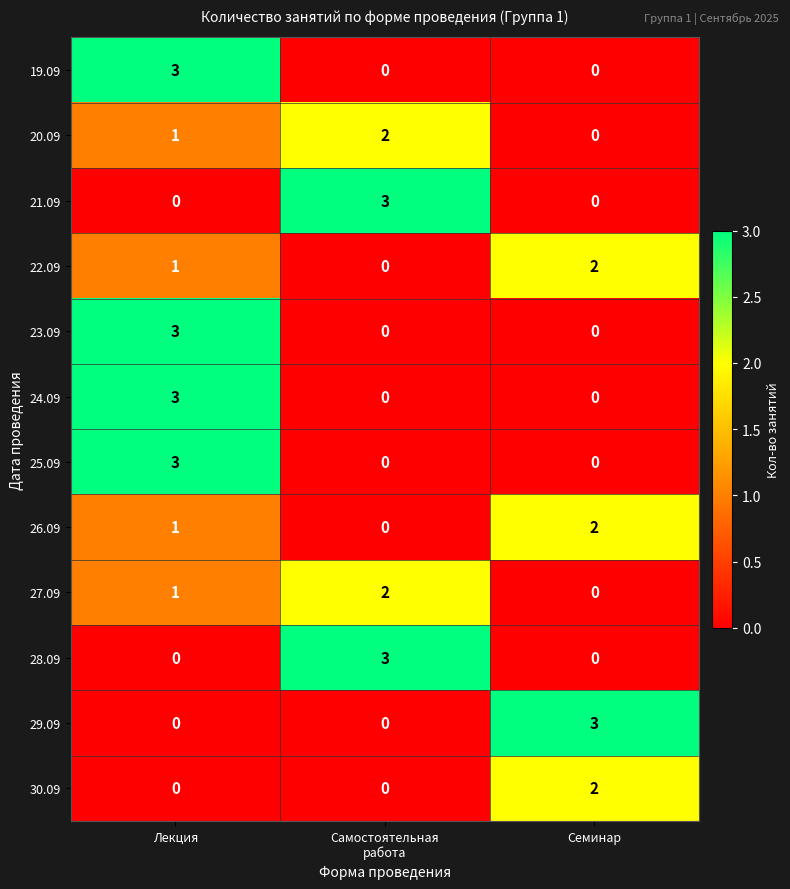

How many 25.09 values are between 0 and 3?

3